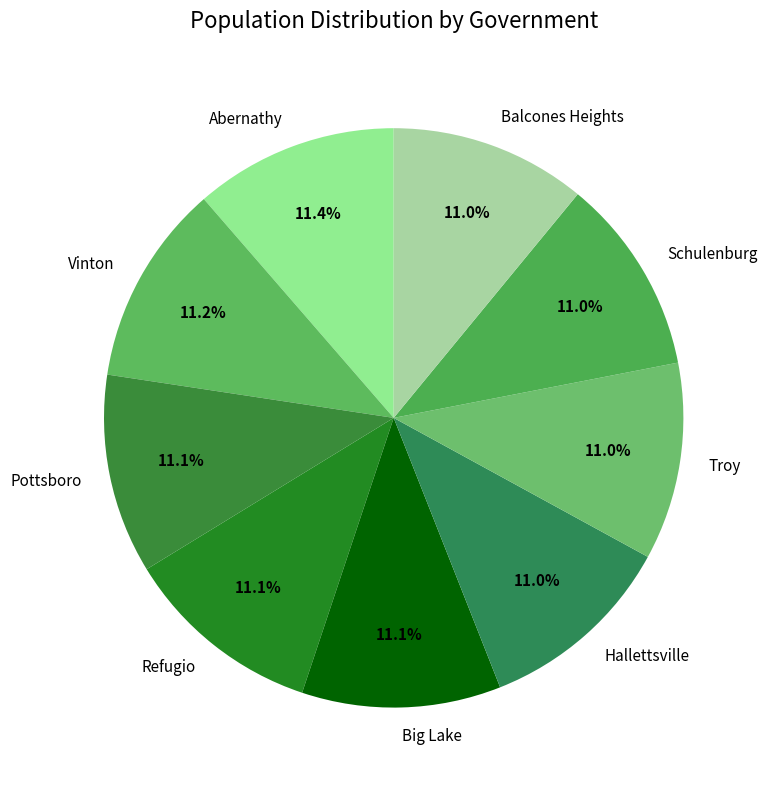

The Pottsboro slice represents 11% of the pie. True or false?

True